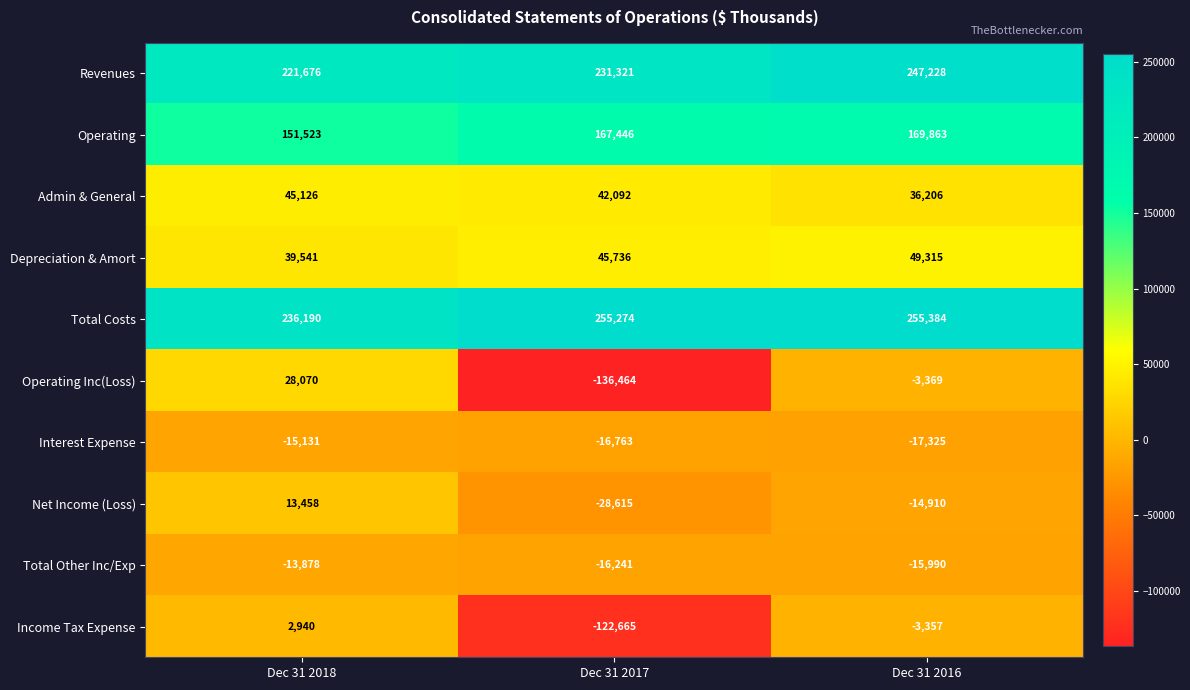

Between Dec 31 2017 and Dec 31 2016, which series saw the biggest shift?

Operating Inc(Loss)